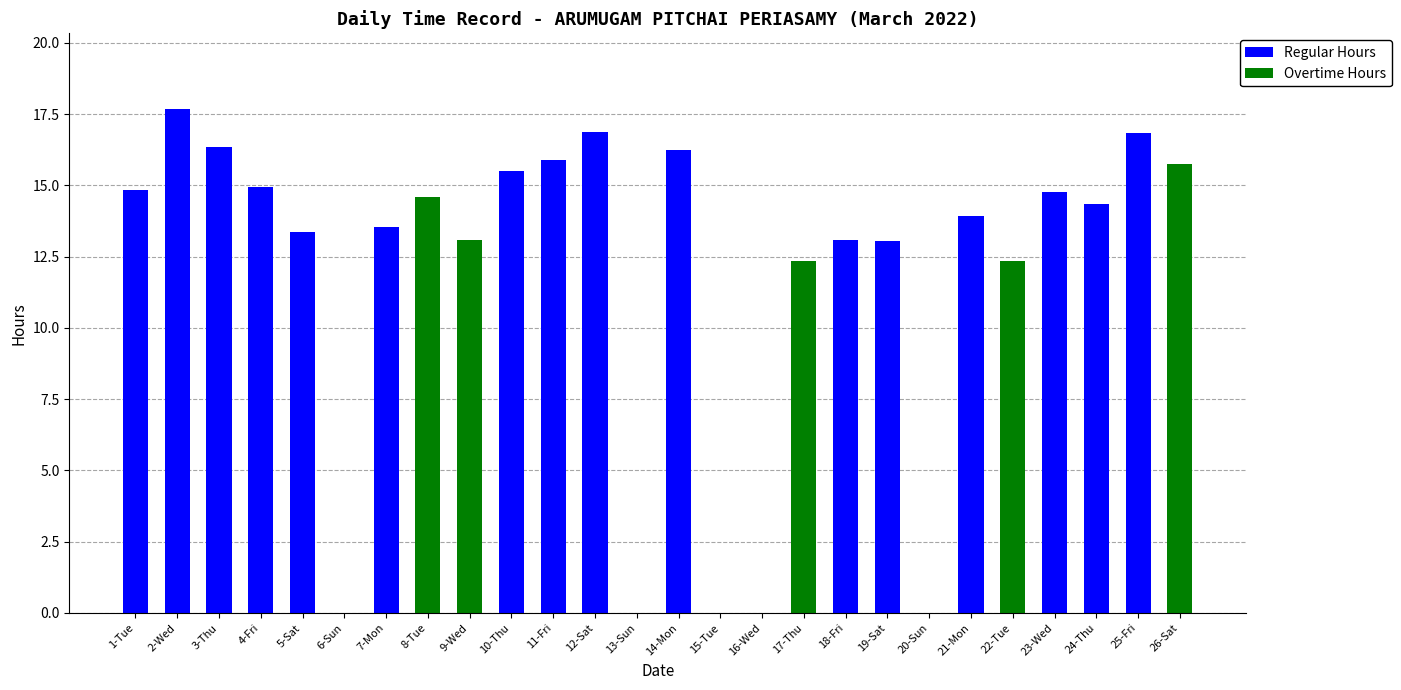

What is the total value across all series at 19-Sat?

13.1